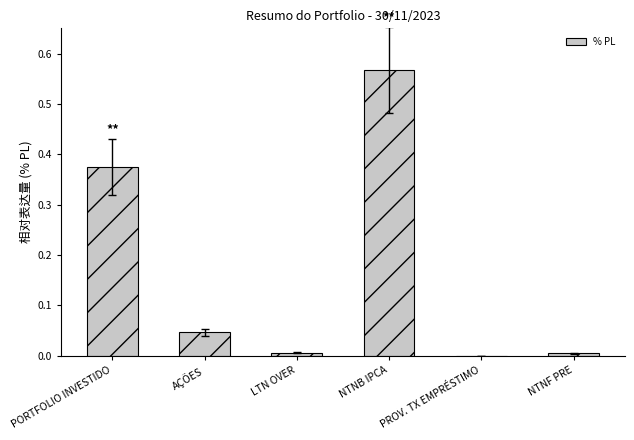

What is the change in value from PORTFOLIO INVESTIDO to AÇÕES?

-0.3